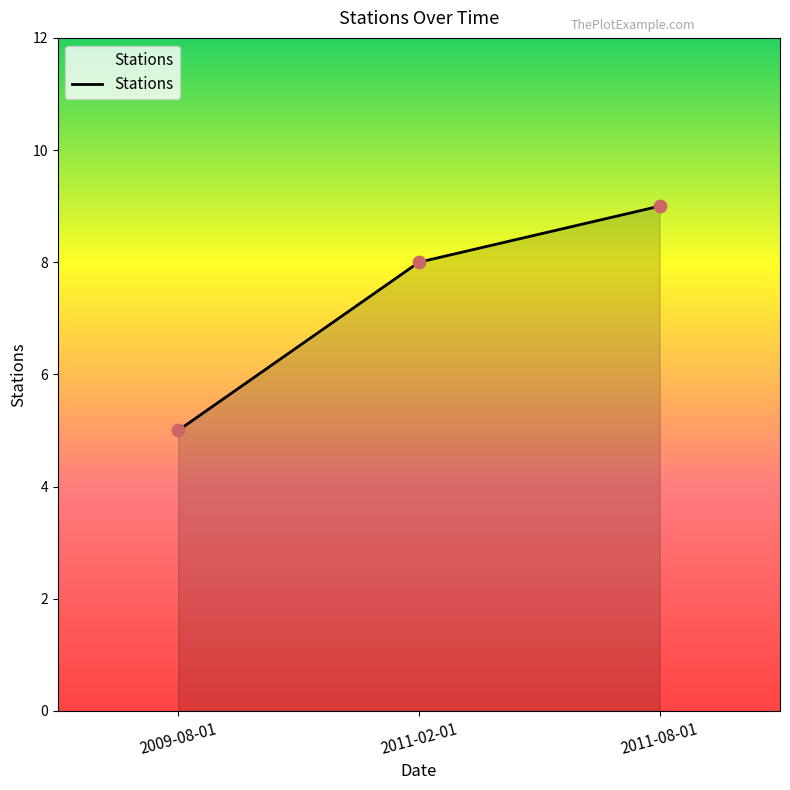

Which has a higher value, 2009-08-01 or 2011-08-01?

2011-08-01